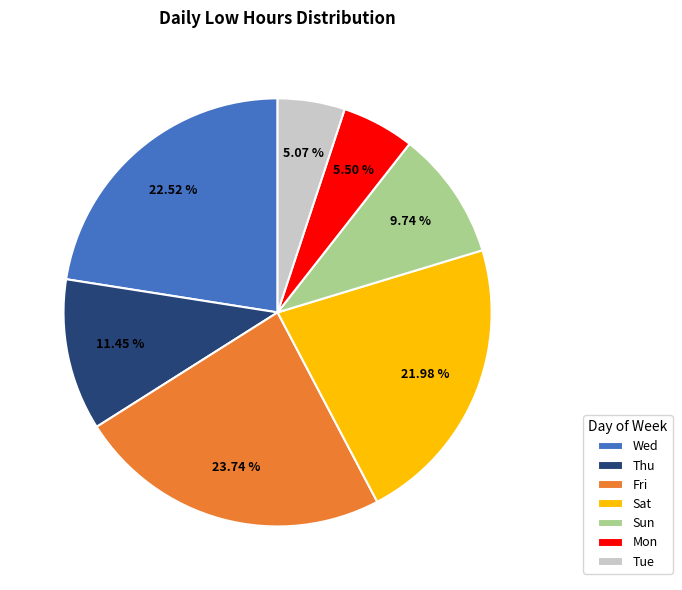

Count the number of slices in the pie.

7